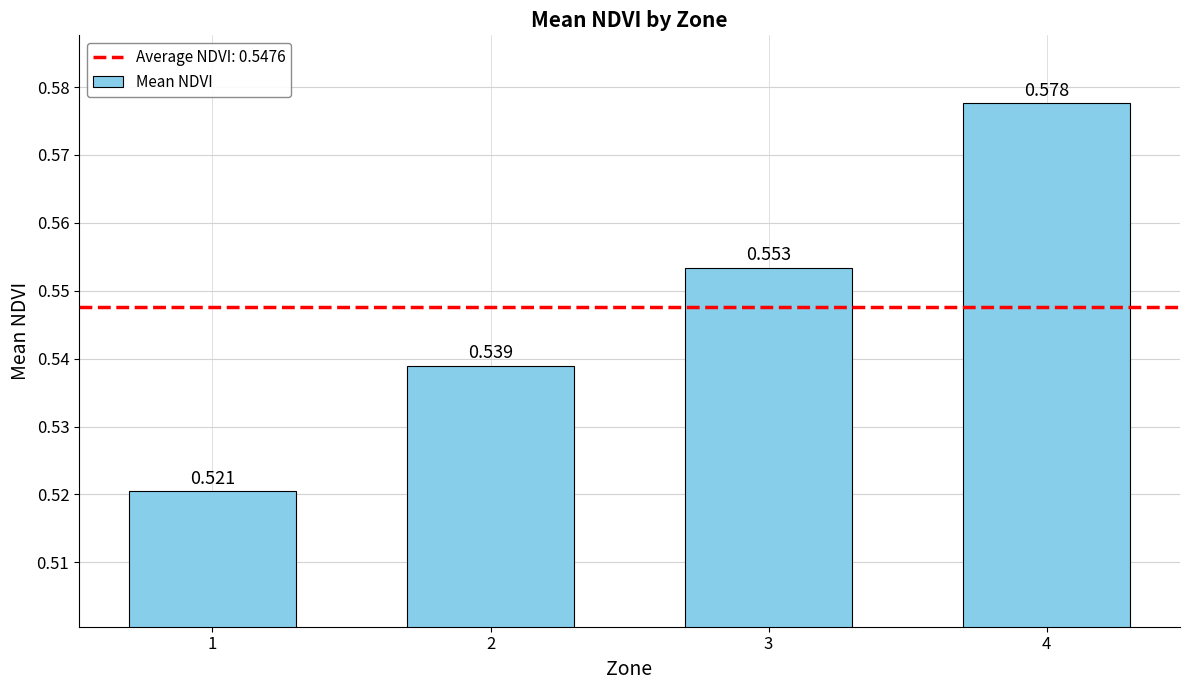

Between 3 and 2, which is larger?

3